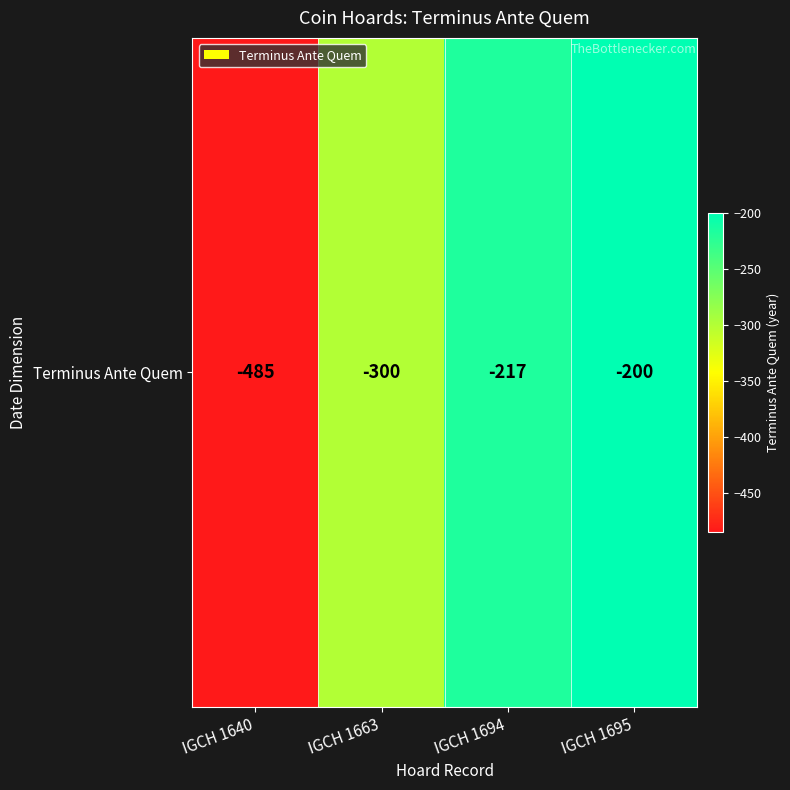

What is the minimum value shown in the chart?

-485